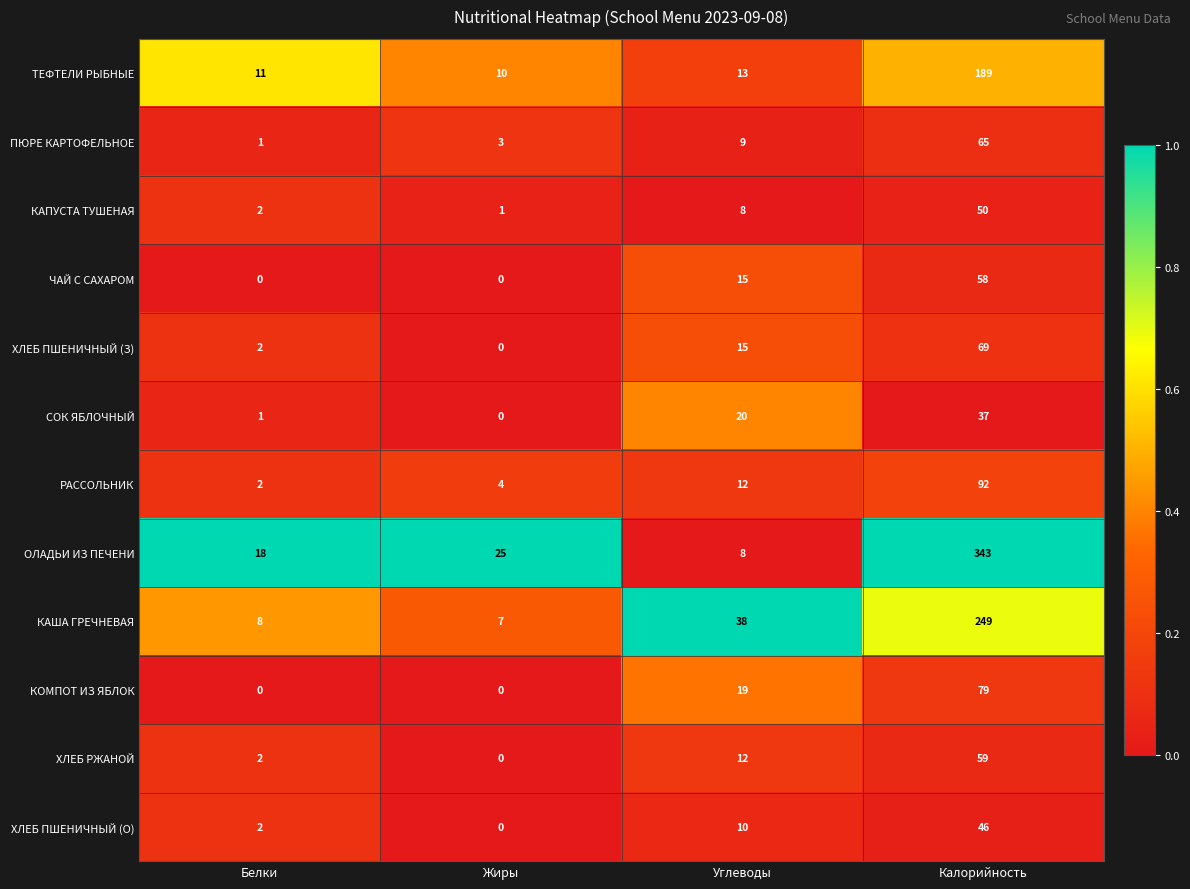

What is the difference between the maximum and second lowest values in the КОМПОТ ИЗ ЯБЛОК series?

79